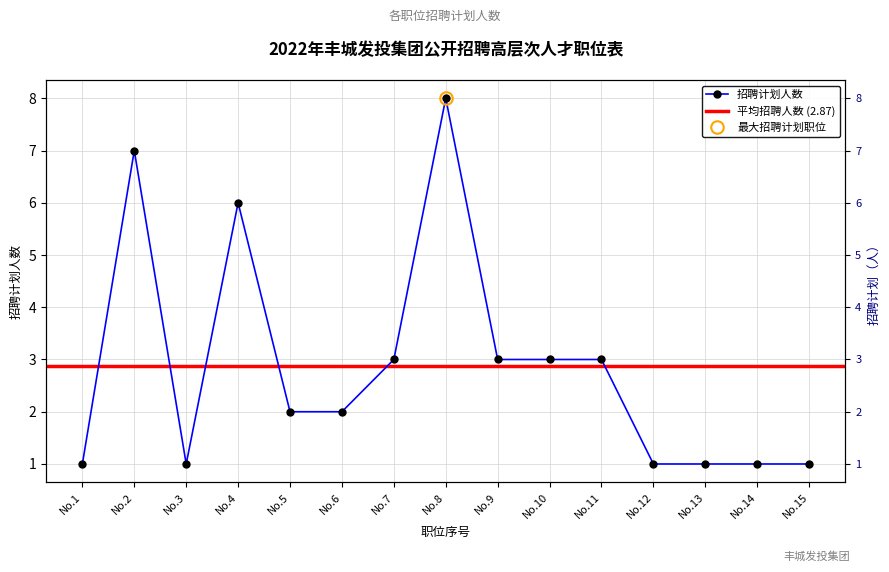

Reading left to right, what are all the values shown in this chart?

1	7	1	6	2	2	3	8	3	3	3	1	1	1	1